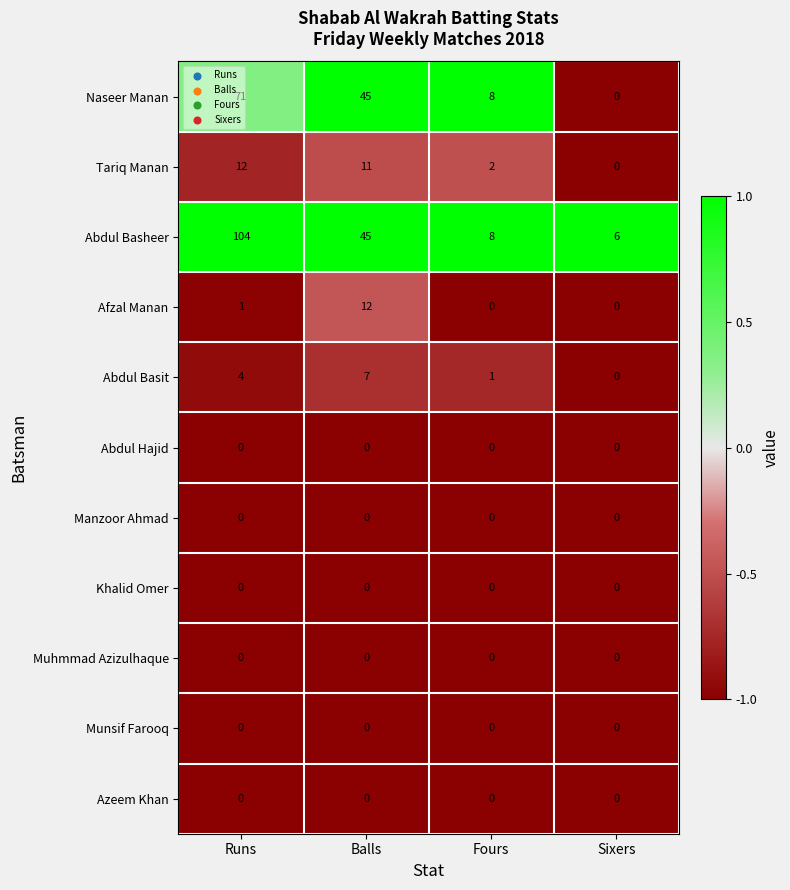

How many series are shown in this chart?

11